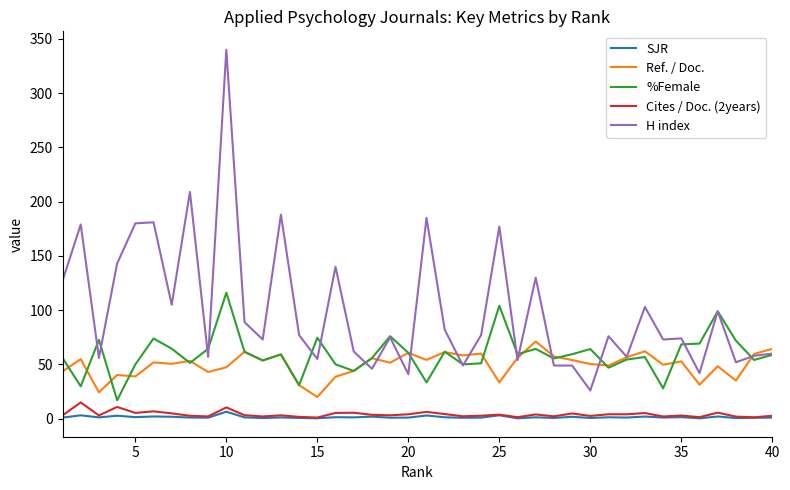

How many lines are shown in the chart?

5